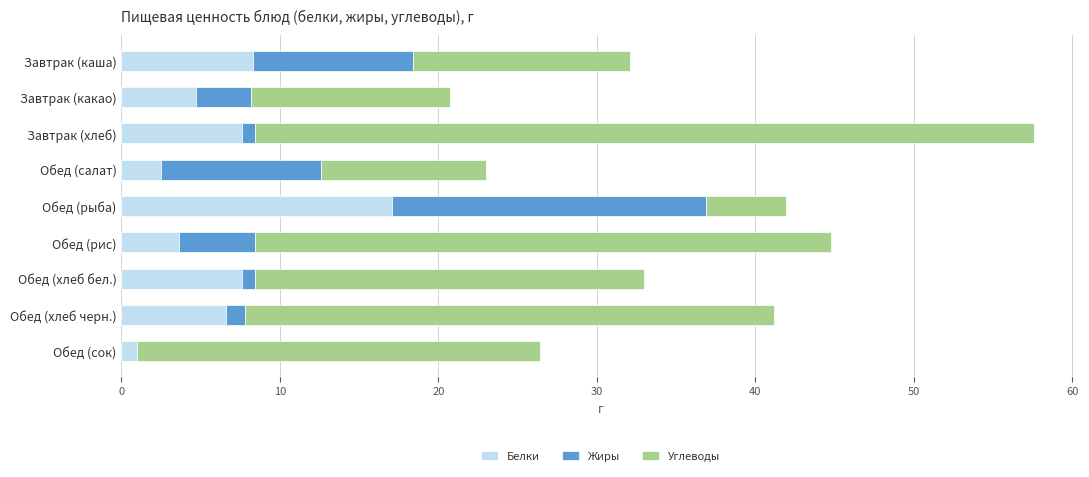

What is the total value across all series at Обед (рис)?

44.8